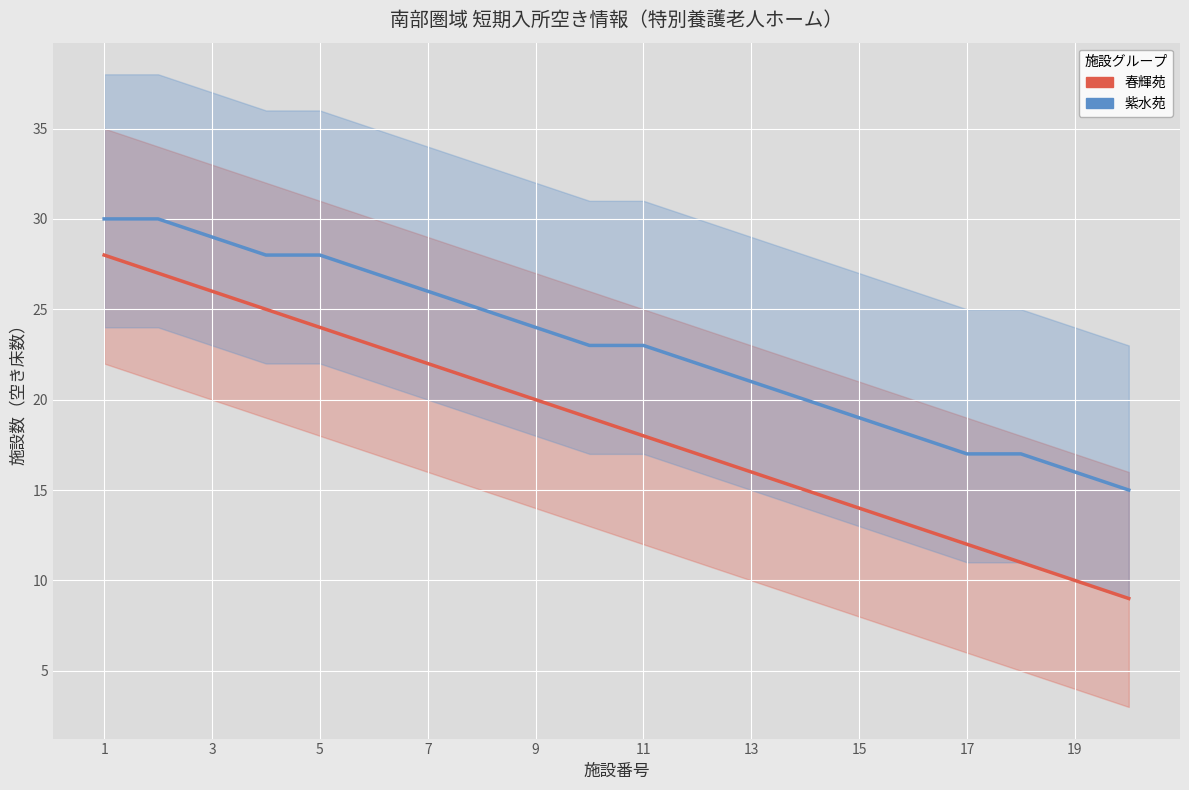

Is it true that 紫水苑 equals 23 at 11?

True